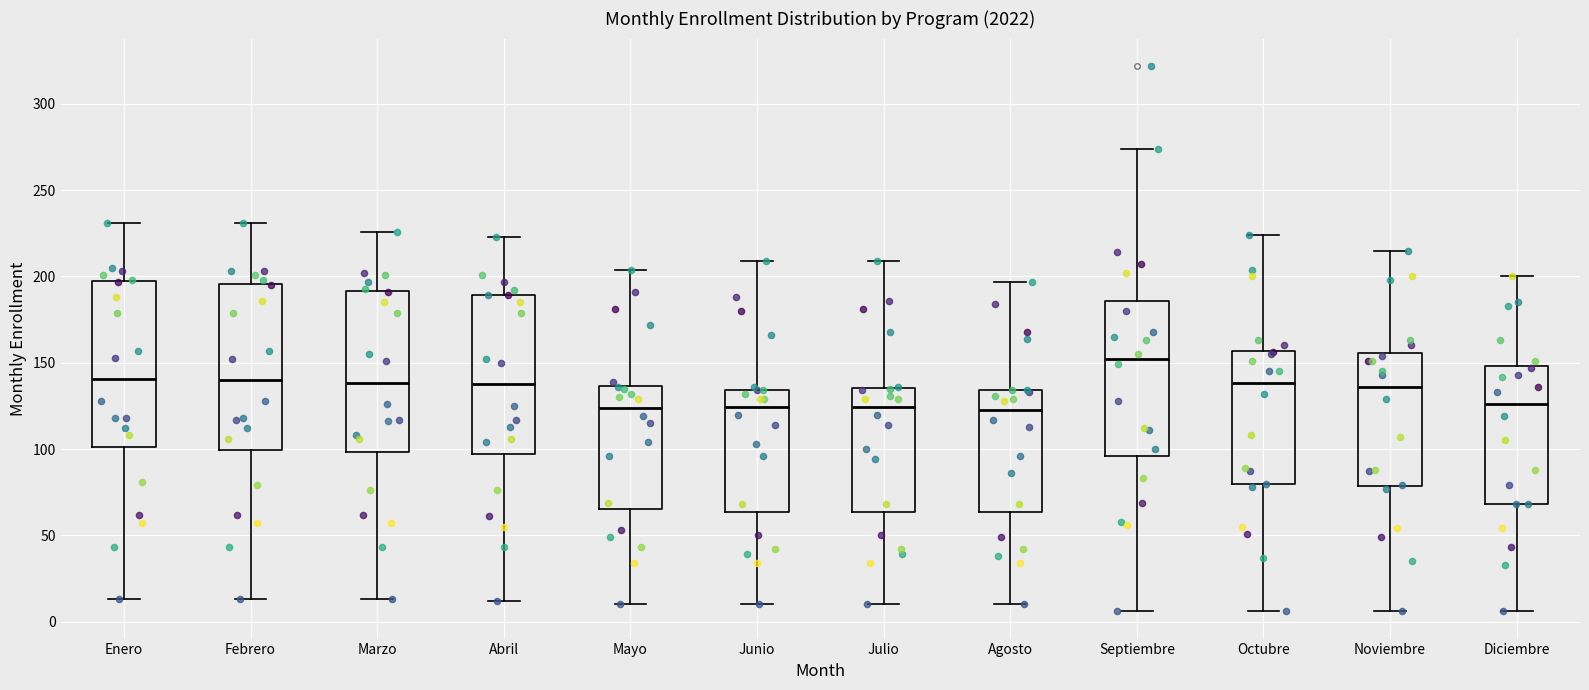

Reading left to right, transcribe this box plot: for each box, give where its median line is, the range the box spans, and where its two whiskers end, as read against the y-axis. The values are not printed on the chart, so give them approximately, as read against the axis.

Enero: median 140, box 100 to 195, whiskers 15 to 230
Febrero: median 140, box 100 to 195, whiskers 15 to 230
Marzo: median 140, box 100 to 190, whiskers 15 to 225
Abril: median 140, box 95 to 190, whiskers 10 to 225
Mayo: median 125, box 65 to 135, whiskers 10 to 205
Junio: median 125, box 65 to 135, whiskers 10 to 210
Julio: median 125, box 65 to 135, whiskers 10 to 210
Agosto: median 125, box 65 to 135, whiskers 10 to 195
Septiembre: median 150, box 95 to 185, whiskers 5 to 275
Octubre: median 140, box 80 to 155, whiskers 5 to 225
Noviembre: median 135, box 80 to 155, whiskers 5 to 215
Diciembre: median 125, box 70 to 150, whiskers 5 to 200